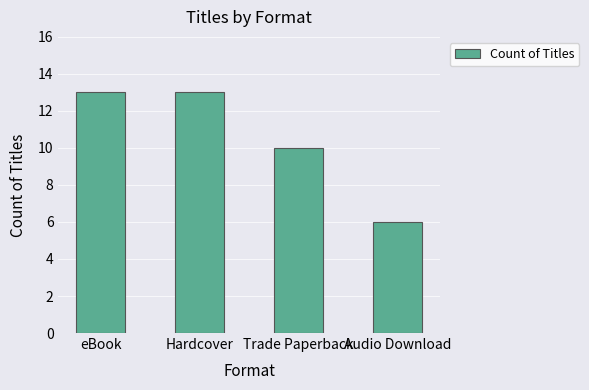

What is the difference between the maximum and minimum values?

7